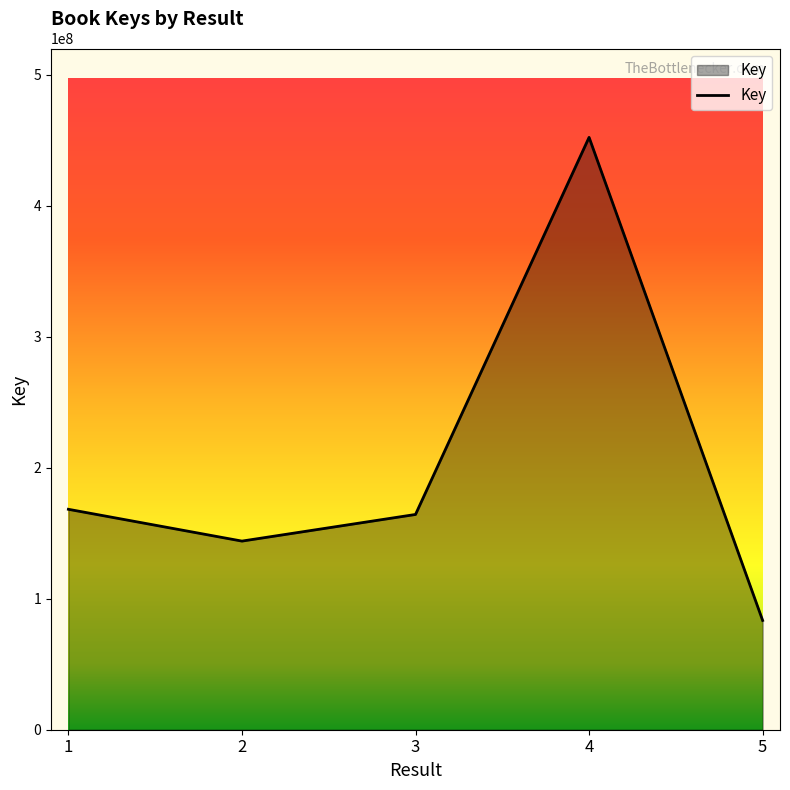

What value does the data have at 2, to the nearest 50?

144016100